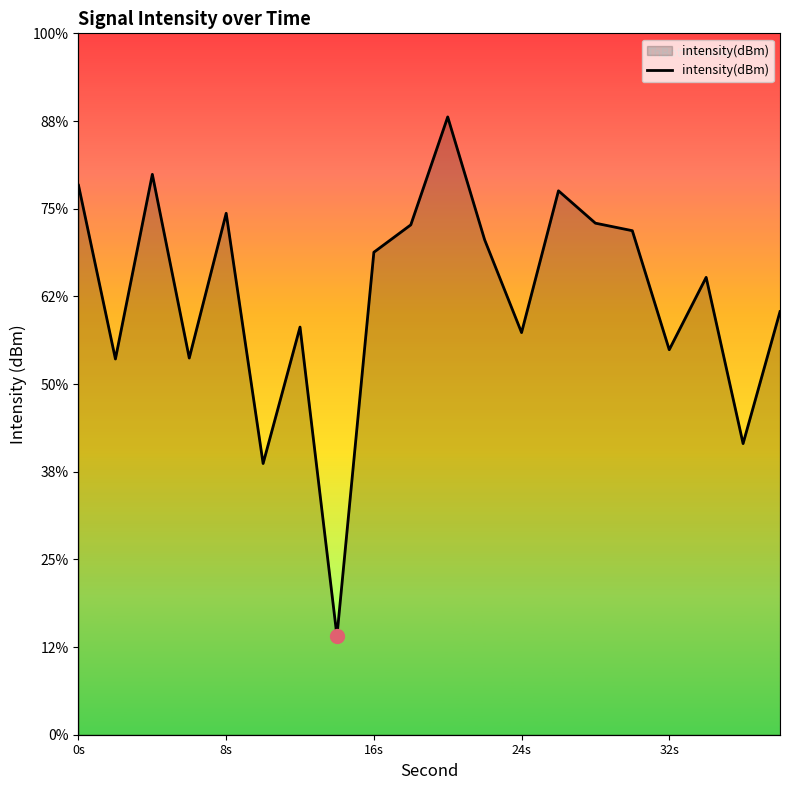

Count the number of values greater than -129.

9